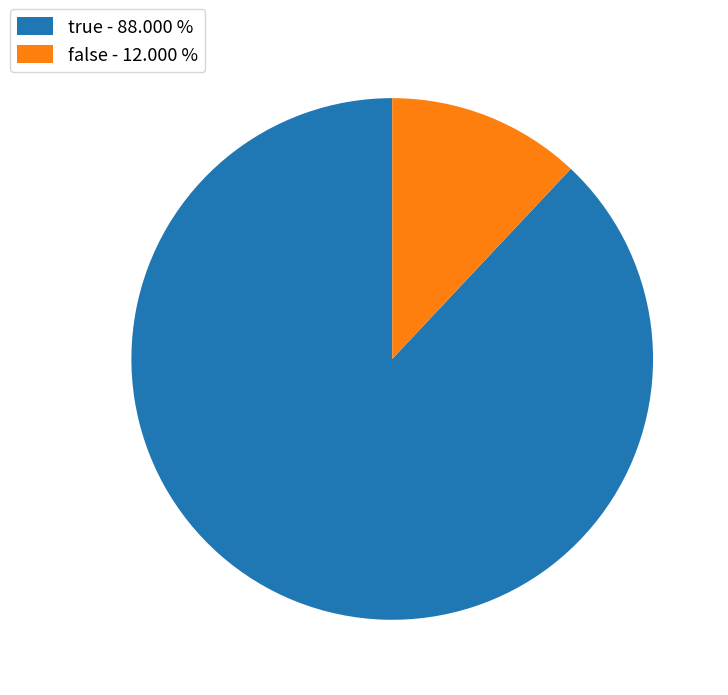

Which slice is the largest?

true